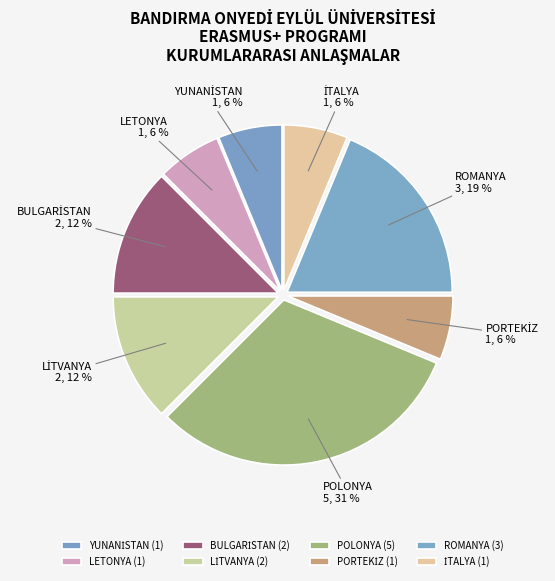

How many slices are in this pie chart?

8